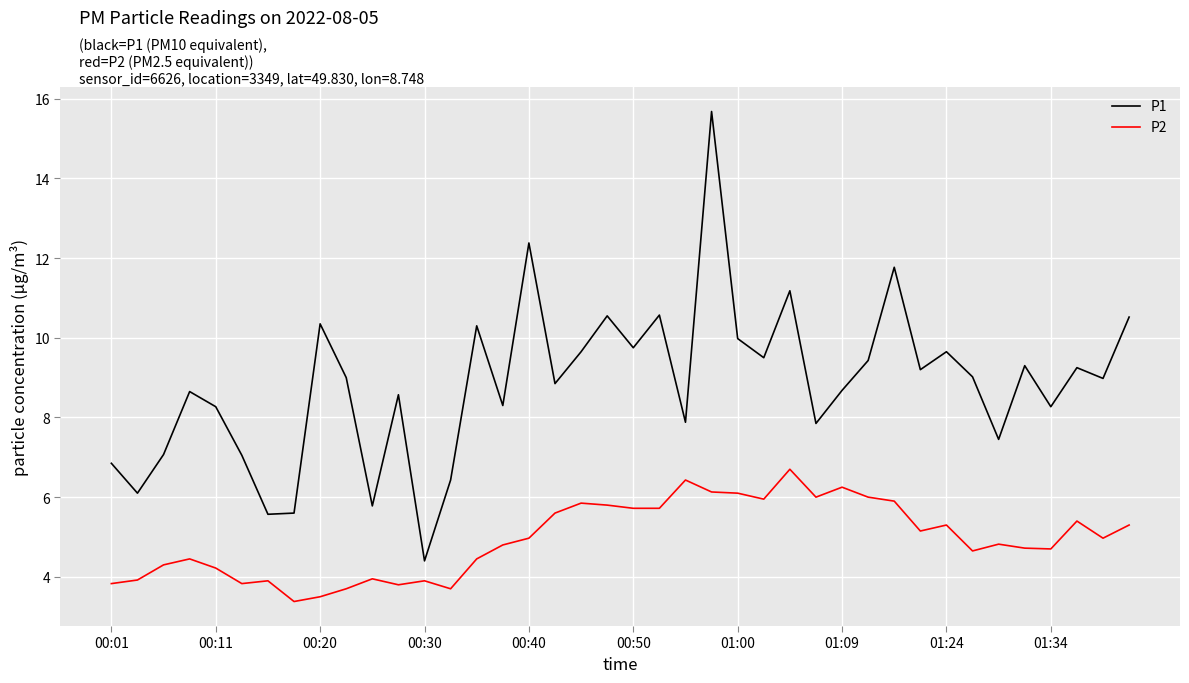

True or false: P1 and P2 intersect in this chart.

False